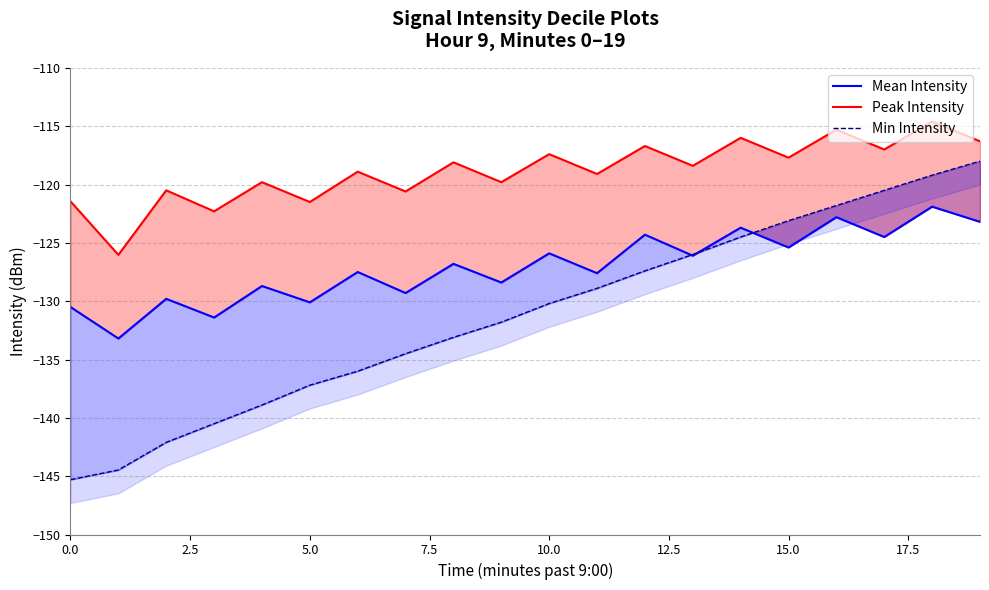

What is the difference between the maximum and minimum values in the Peak Intensity series?

11.4